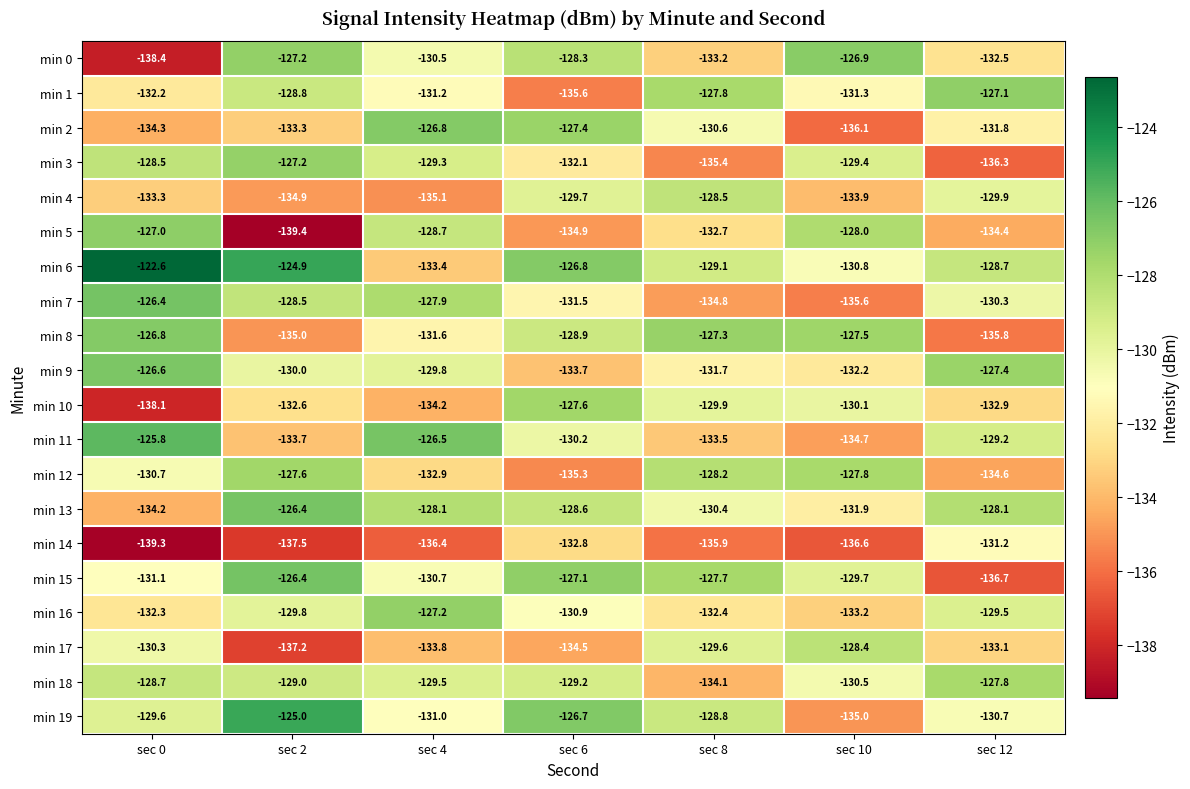

What is the difference between the second highest and second lowest values in the min 0 series?

6.0